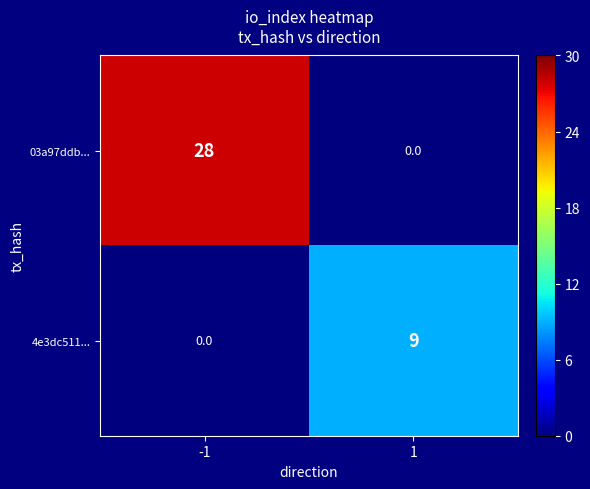

What is the difference between the 03a97ddb... values at 1 and -1?

28